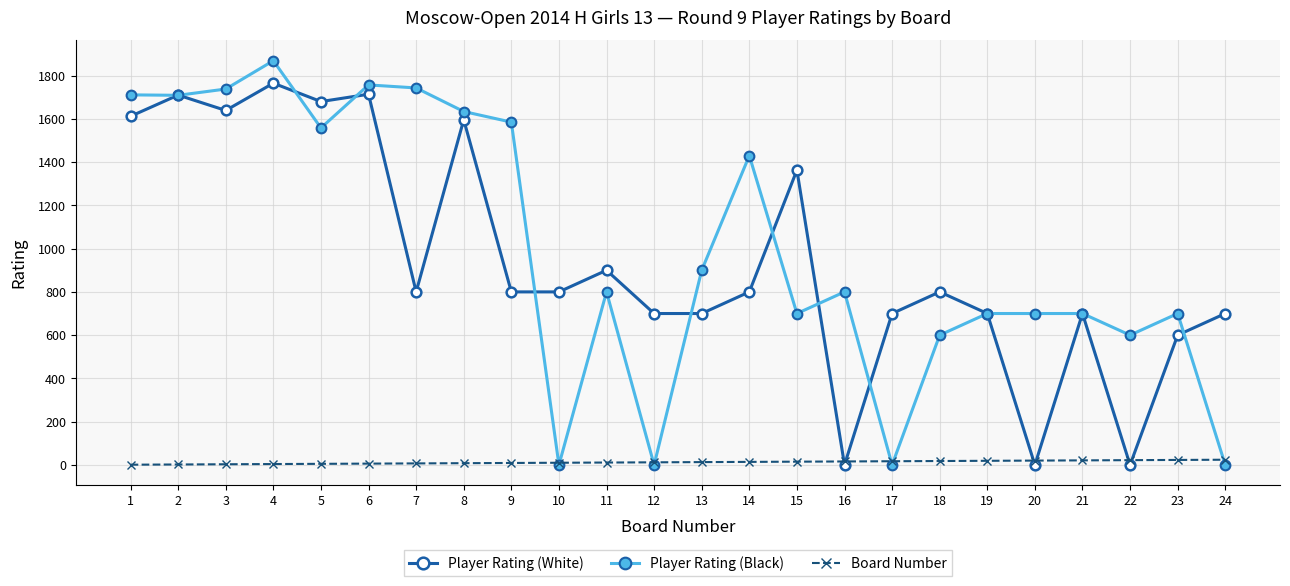

At how many categories does at least one series exceed 1493?

9